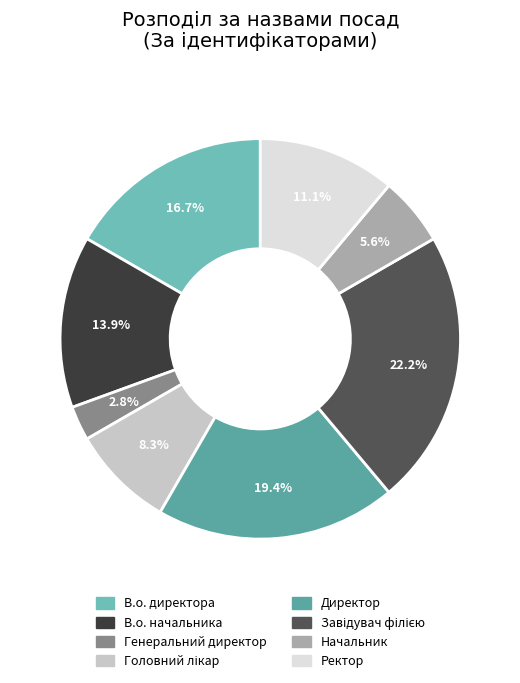

How many slices are in this pie chart?

8